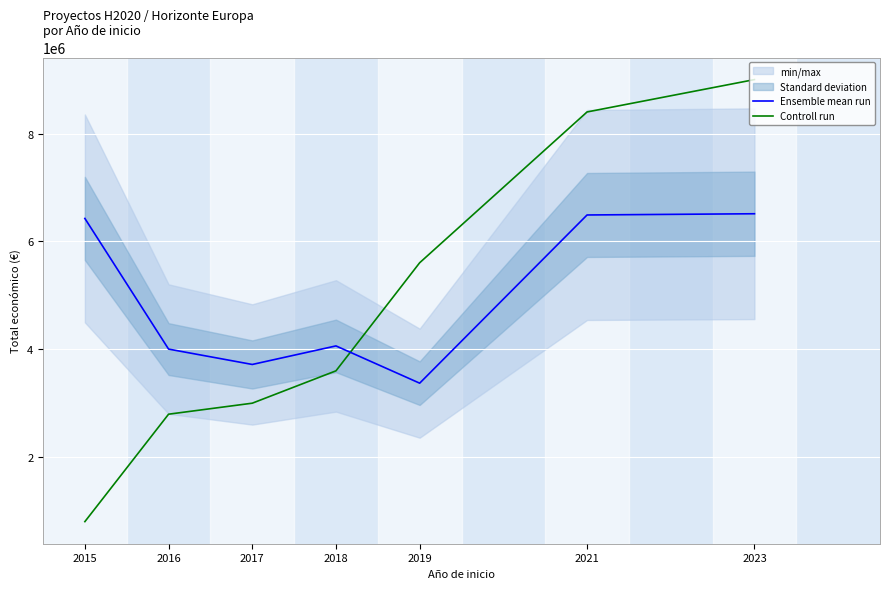

True or false: Controll run has more than 2 points higher than both neighbors.

False